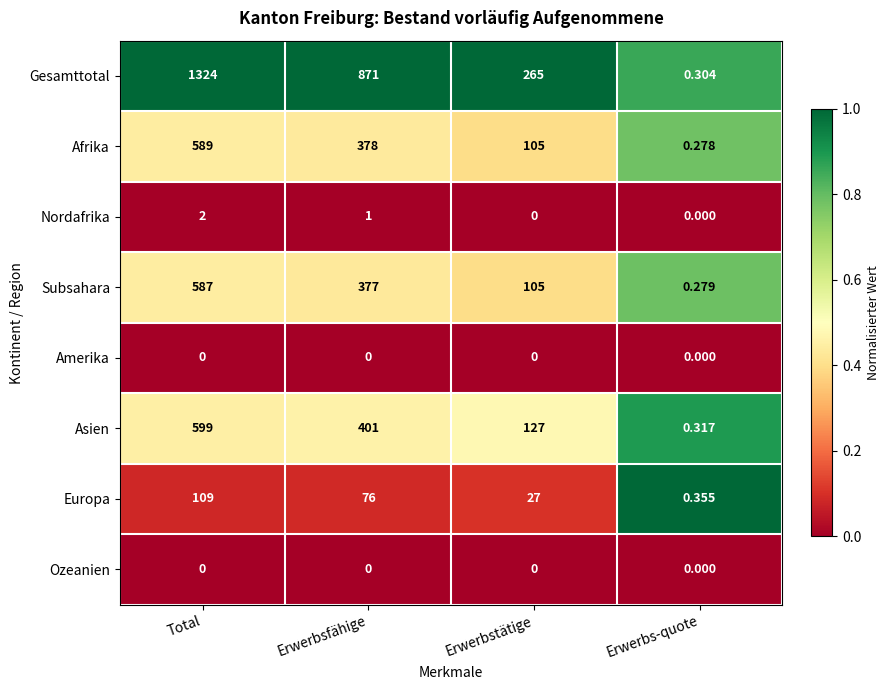

How many data points in Subsahara are less than 377?

2